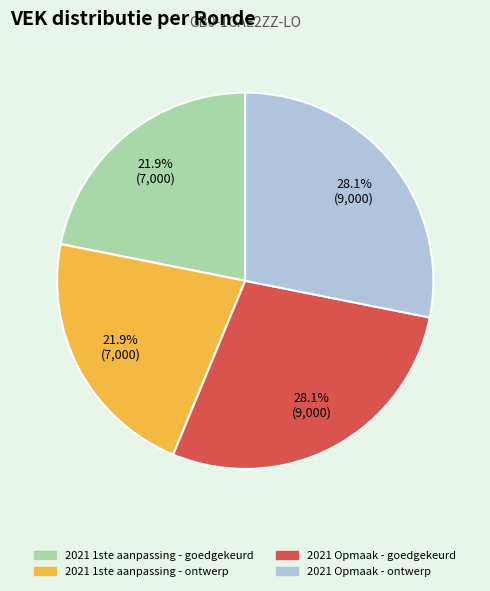

What is the ratio of the value at 2021 1ste aanpassing - ontwerp to the value at 2021 Opmaak - ontwerp?

0.8